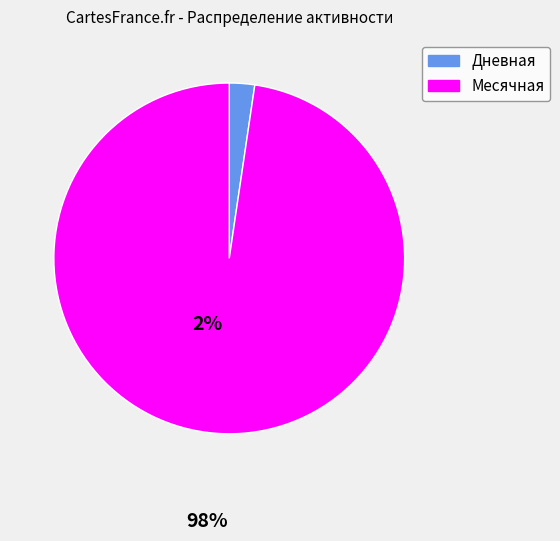

Is there any slice that represents more than half of the pie?

Yes